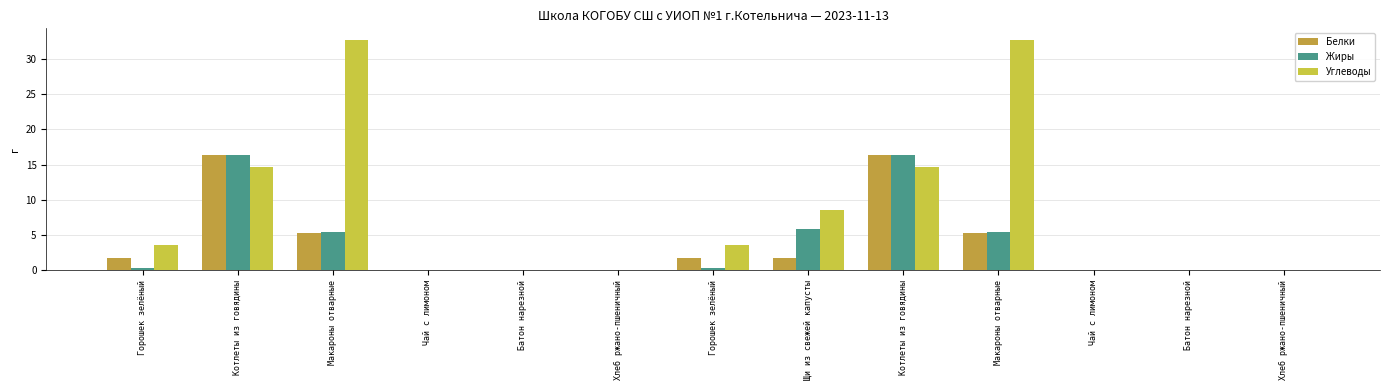

List the labels in order of Жиры value, largest first.

Котлеты из говядины, Котлеты из говядины, Щи из свежей капусты, Макароны отварные, Макароны отварные, Горошек зелёный, Горошек зелёный, Чай с лимоном, Батон нарезной, Хлеб ржано-пшеничный, Чай с лимоном, Батон нарезной, Хлеб ржано-пшеничный